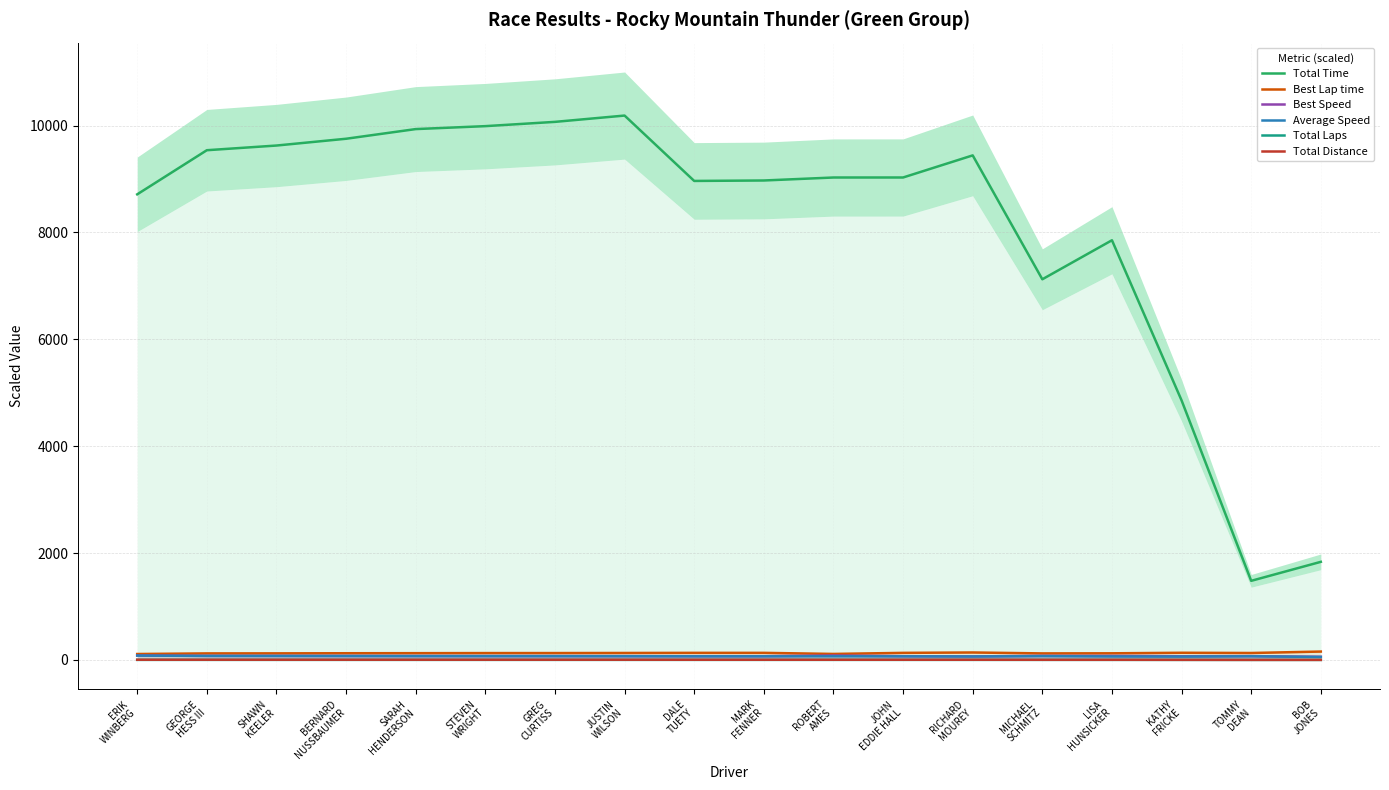

The Total Distance series shows 1.4 at ROBERT
AMES. True or false?

False